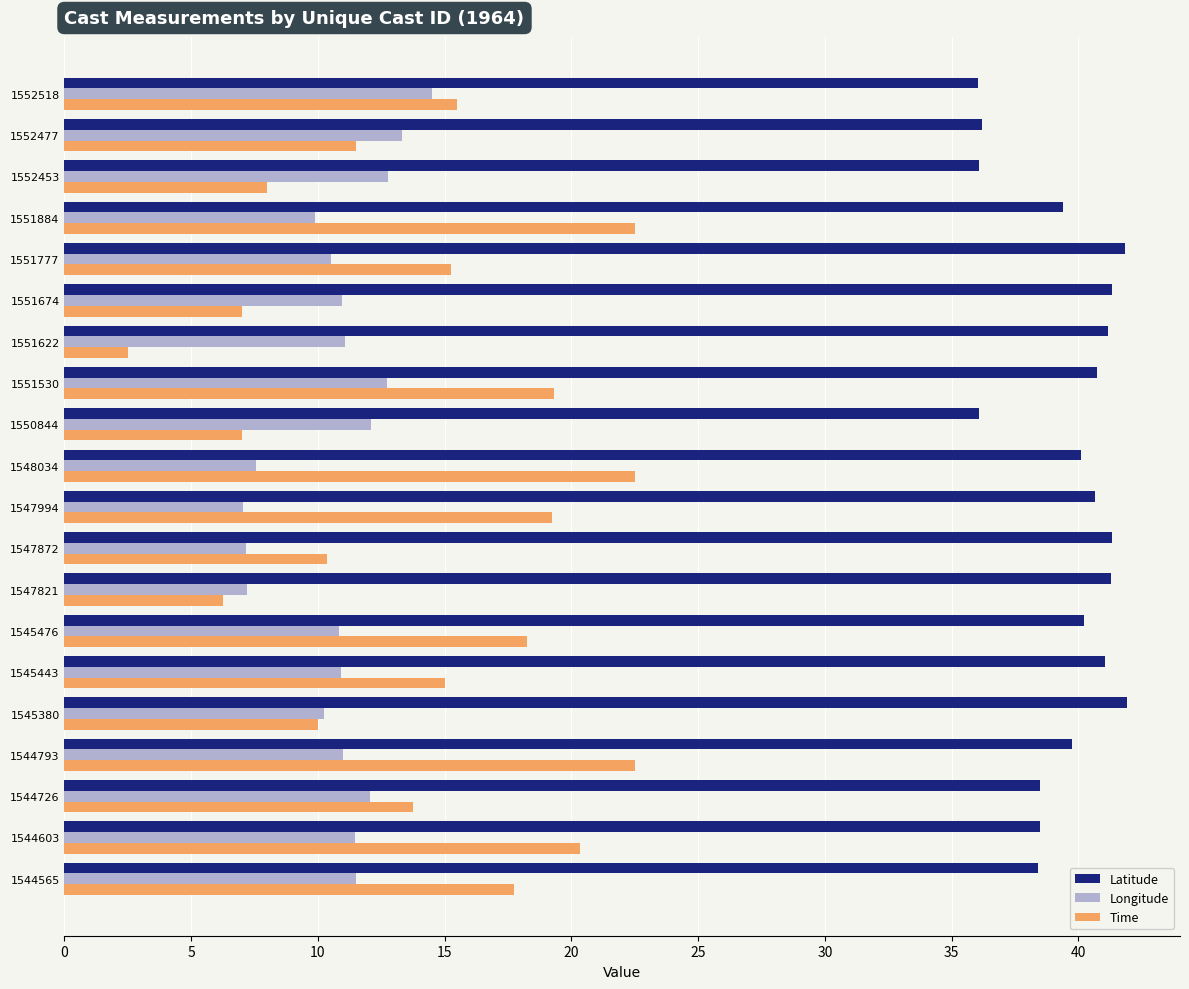

The value of Latitude at 1551674 is 41.3. True or false?

True